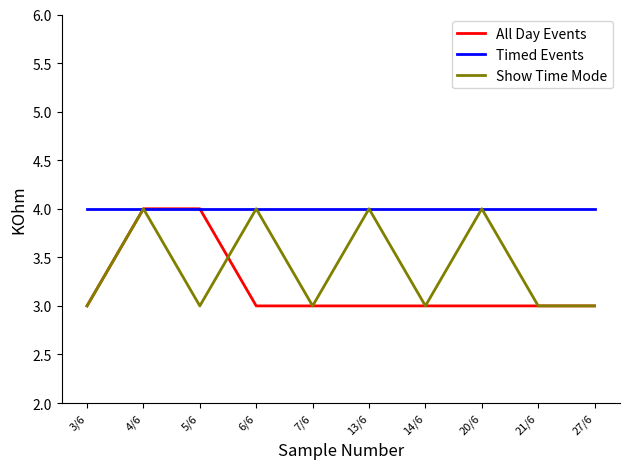

What position from the right is 21/6?

2